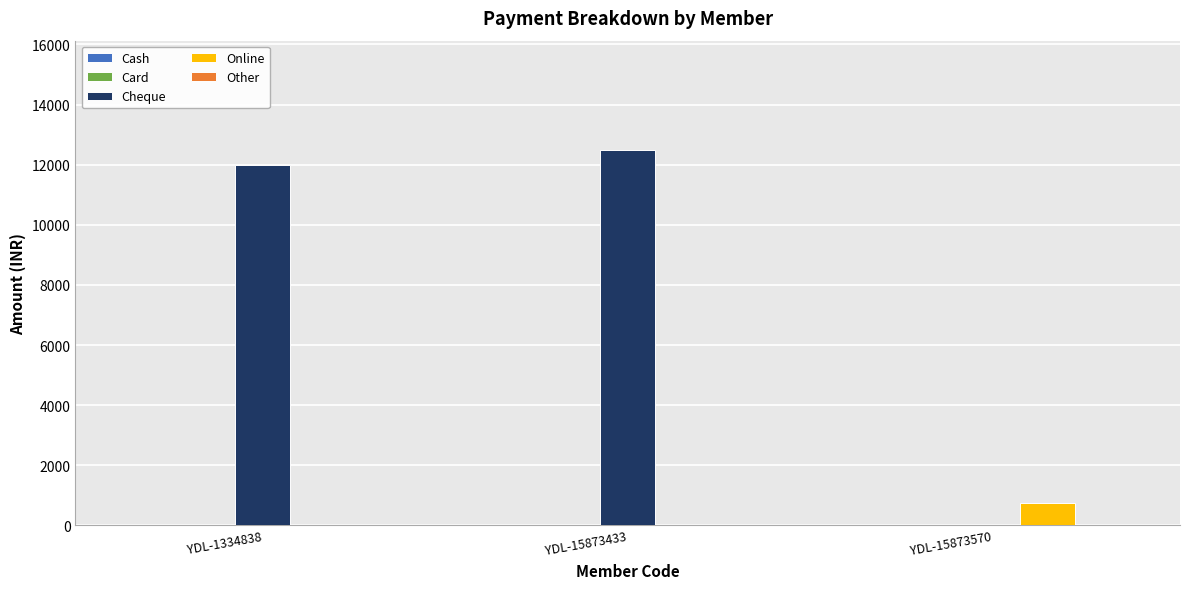

At which category is the sum across all series the highest?

YDL-15873433